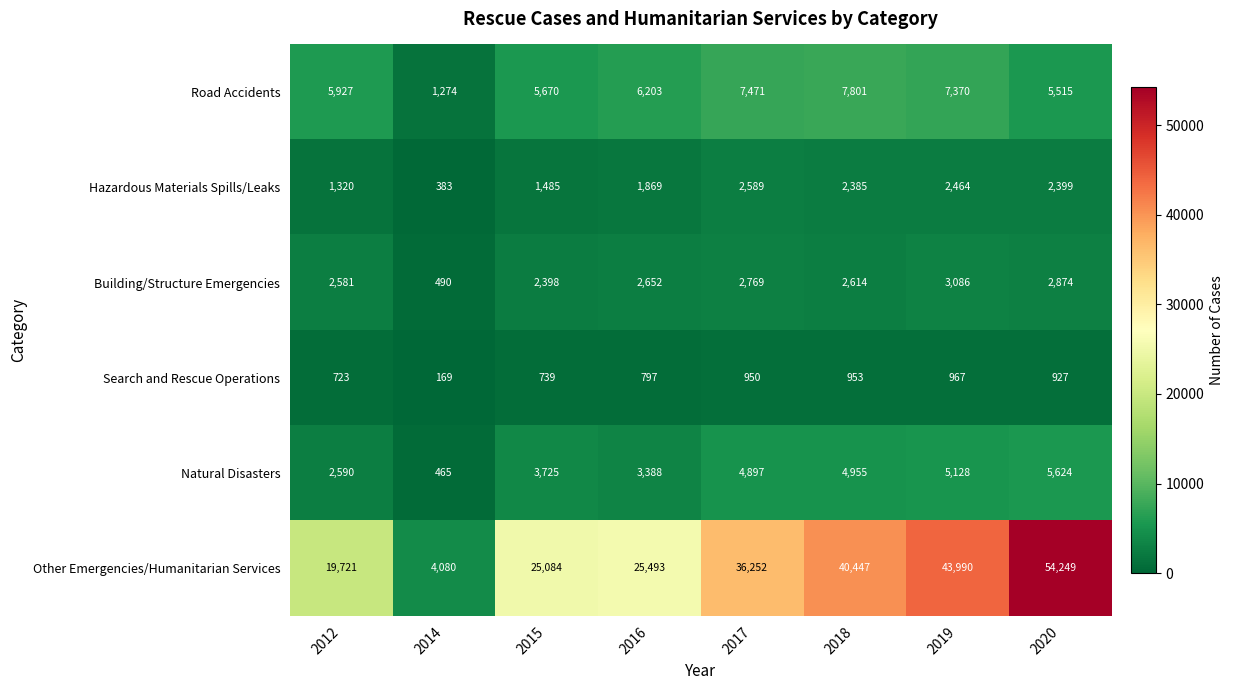

What value does the Hazardous Materials Spills/Leaks series have at 2012, to the nearest 50?

1300